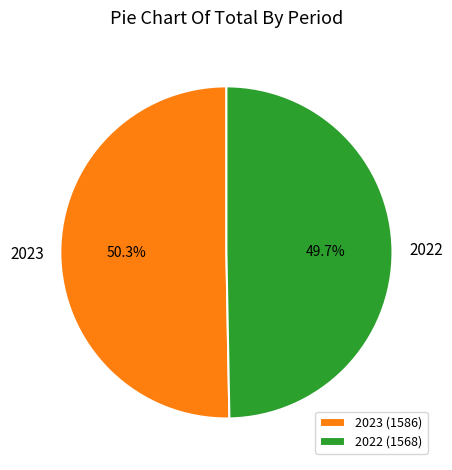

Is 2022 the majority of the pie?

No